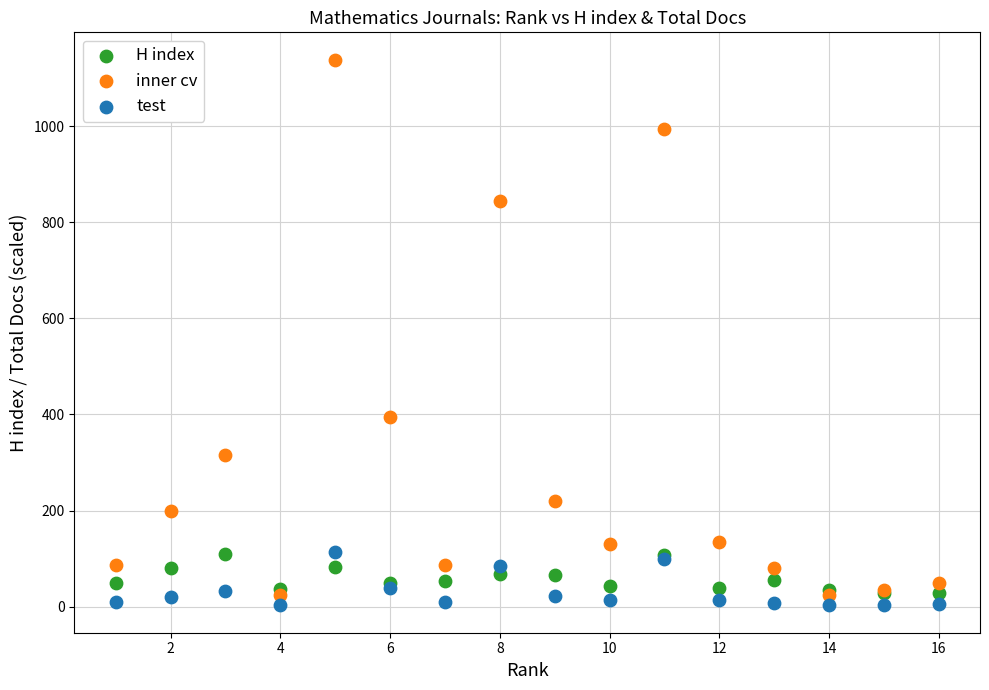

In the inner cv series, what Y value is closest to 581?

395.0